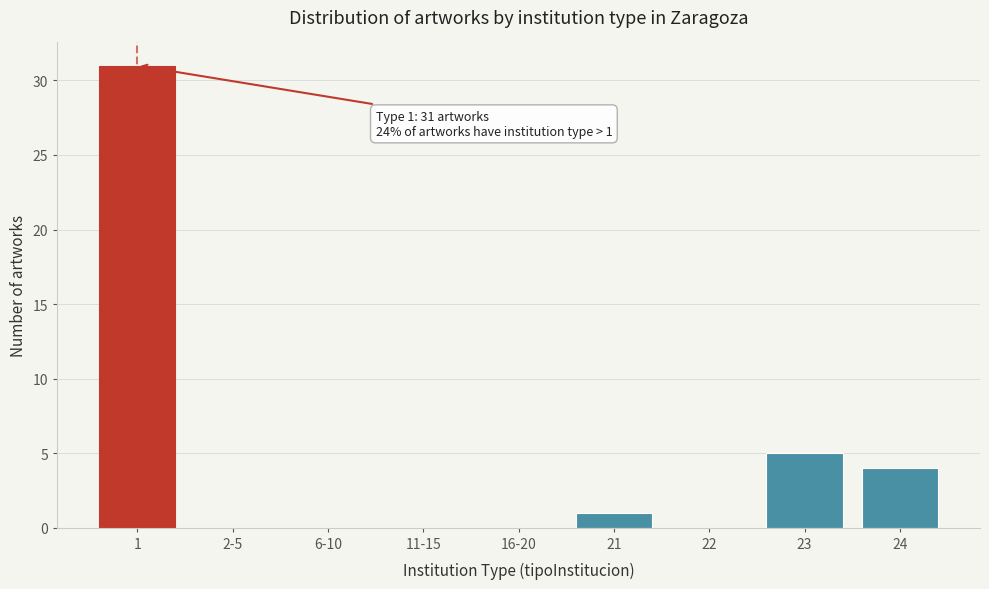

Reading left to right, list all the values displayed in this chart.

1=31	2-5=0	6-10=0	11-15=0	16-20=0	21=1	22=0	23=5	24=4